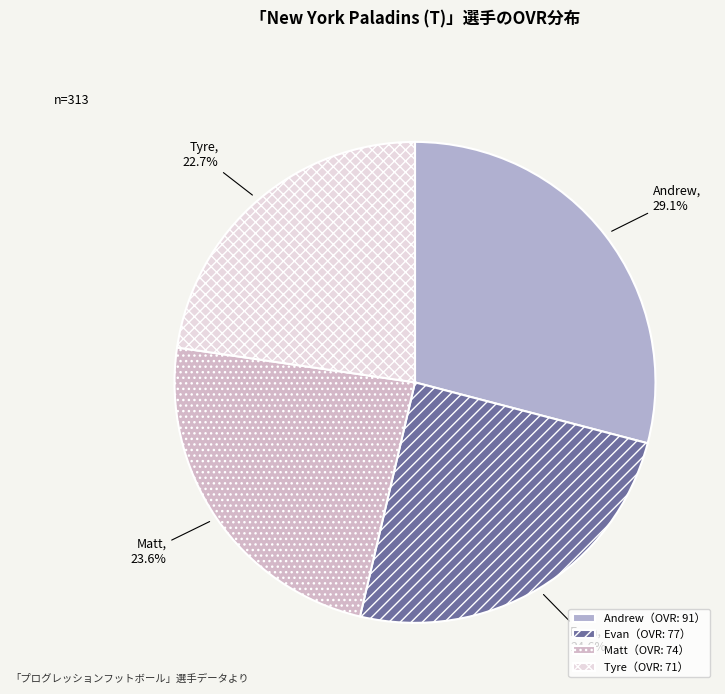

True or false: Andrew accounts for 29% of the total.

True